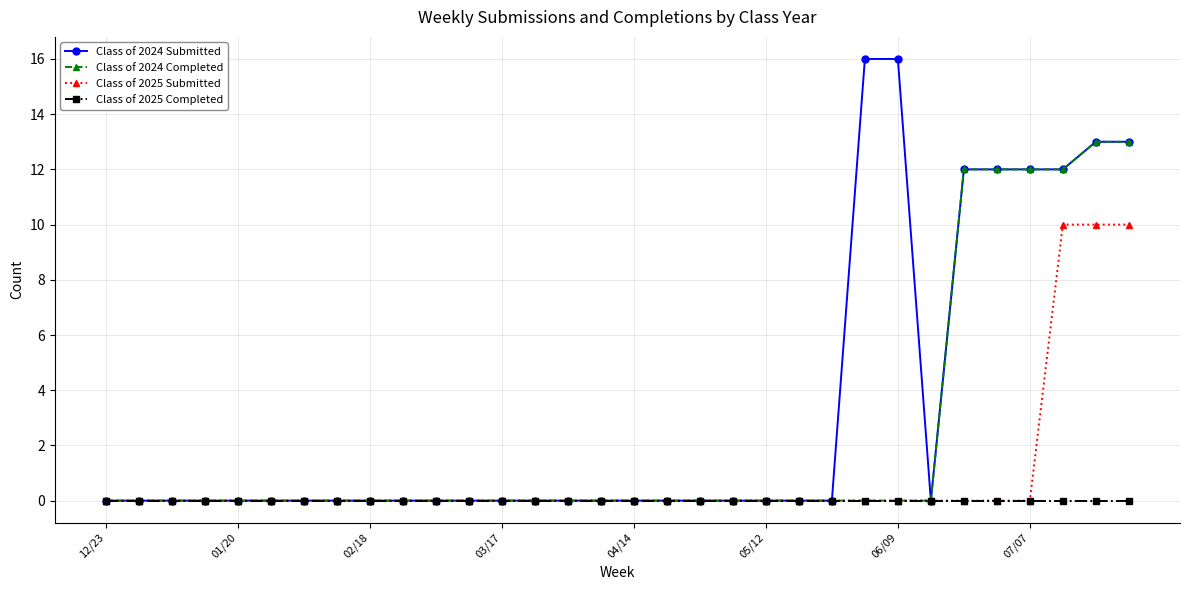

Count the number of categories in the chart.

32